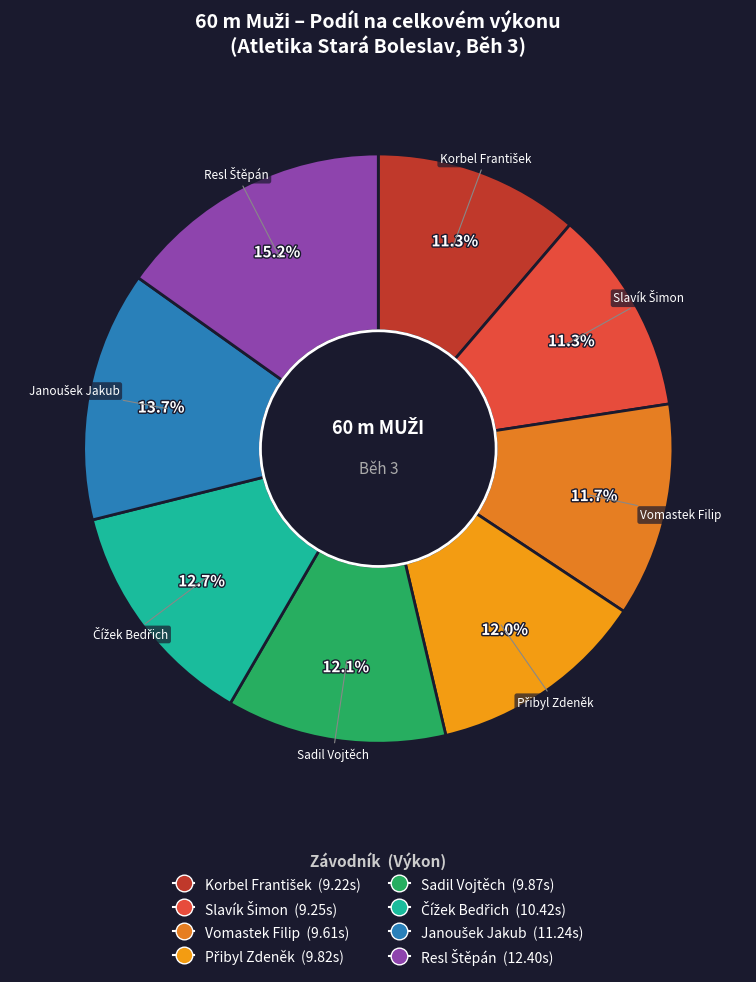

Count the number of slices in the pie.

8